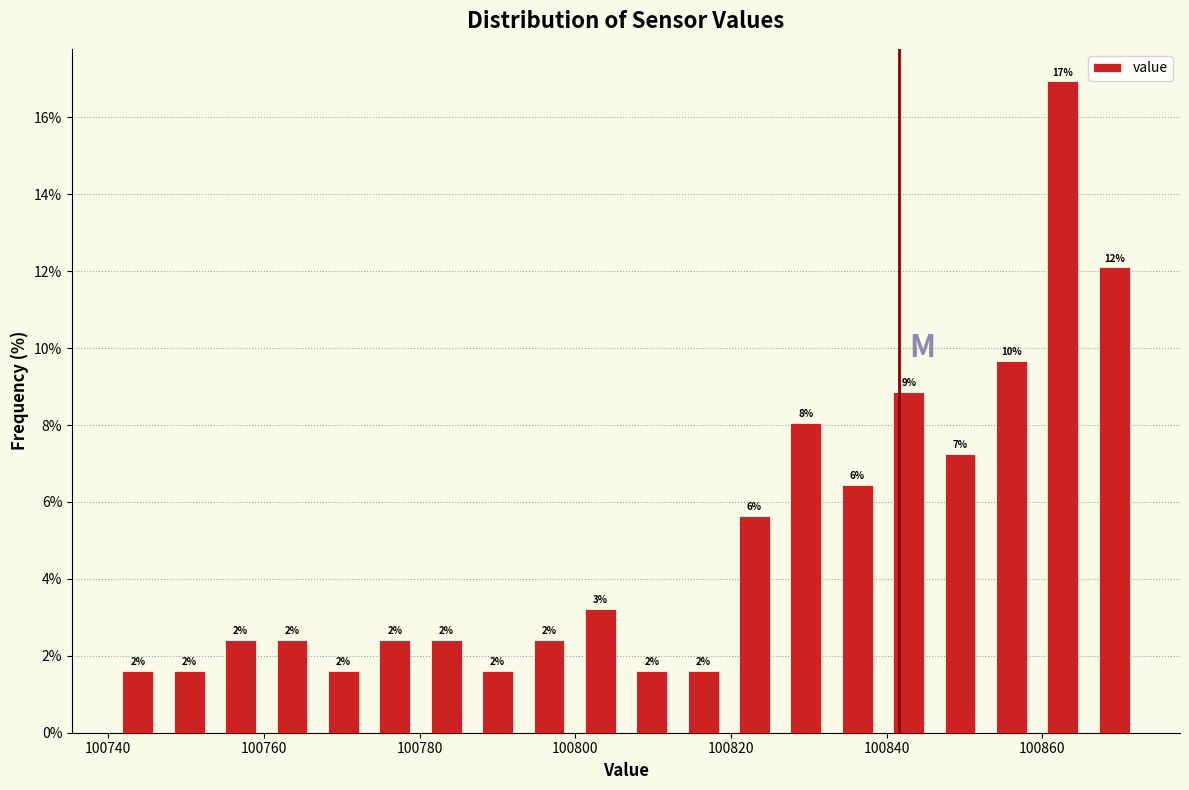

Read against the x-axis, roughly where is the centre of the tallest bar?

100862